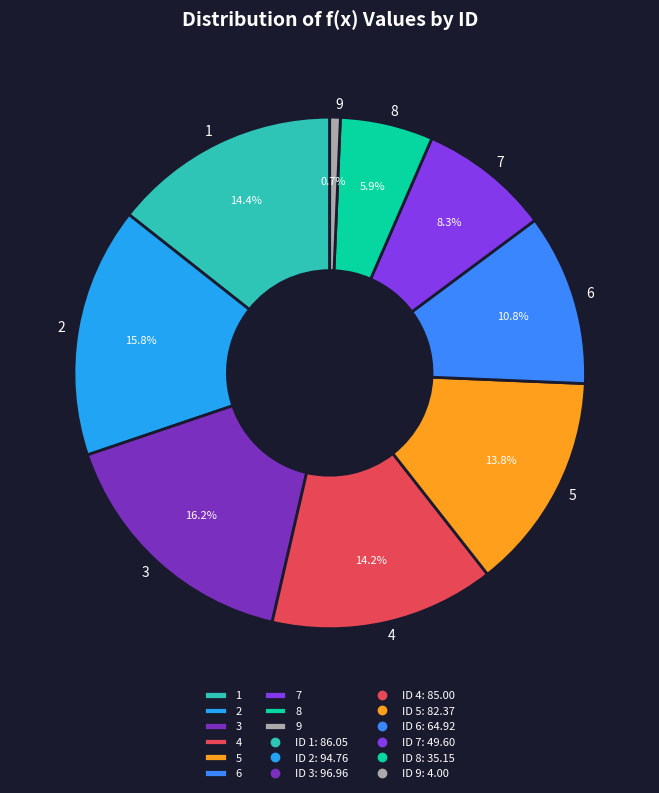

Is there a majority slice in this chart?

No